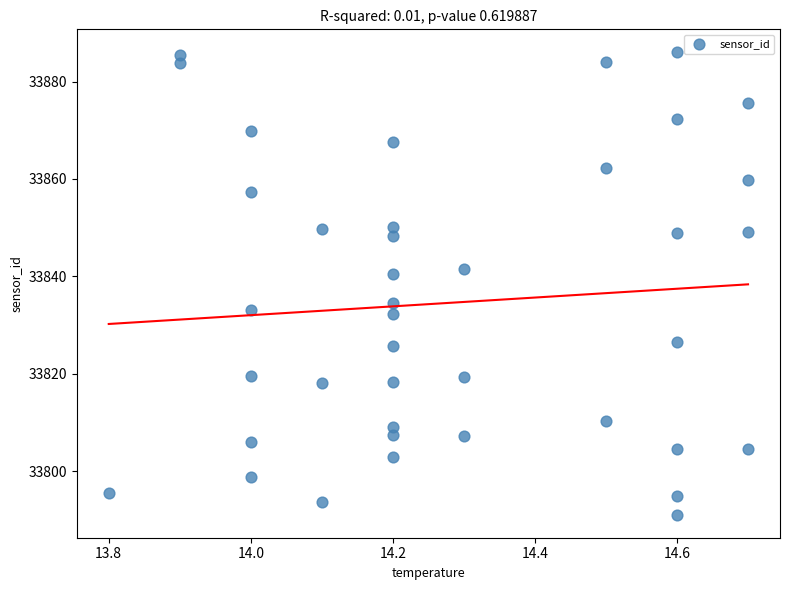

What is the range of X values (max minus min)?

0.9